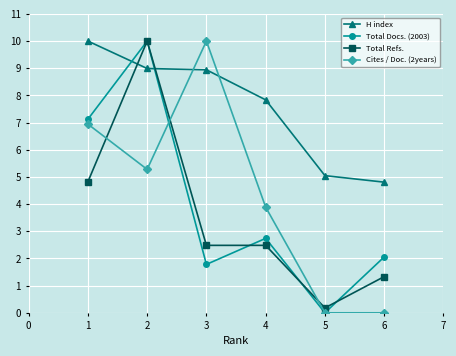

Between 2 and 4, which series saw the biggest shift?

Total Refs.